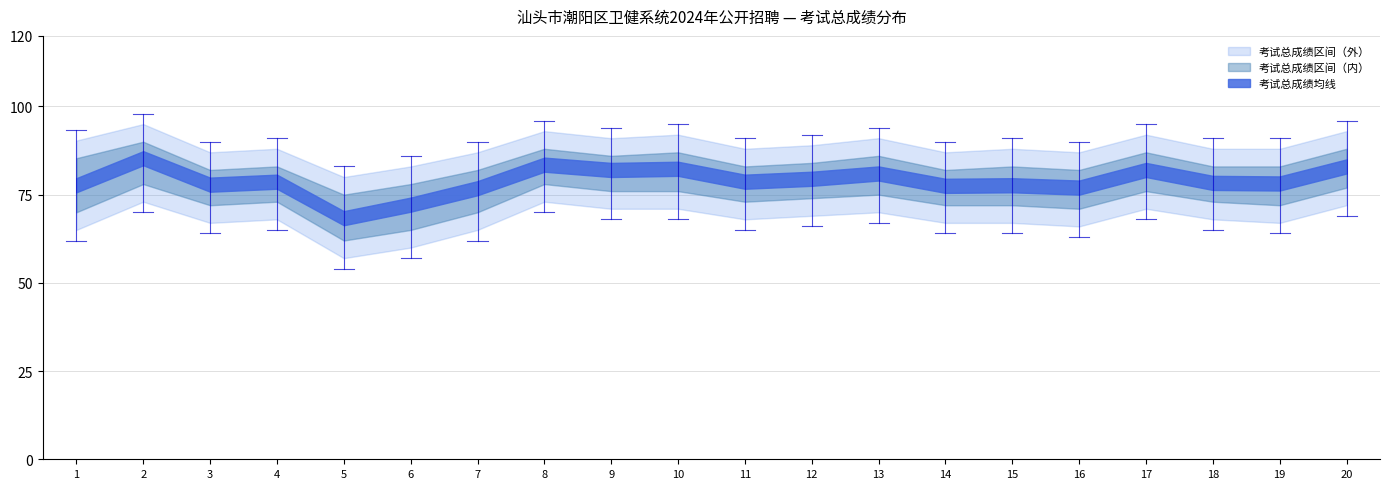

What is the approximate value of lower at 9?

76.0